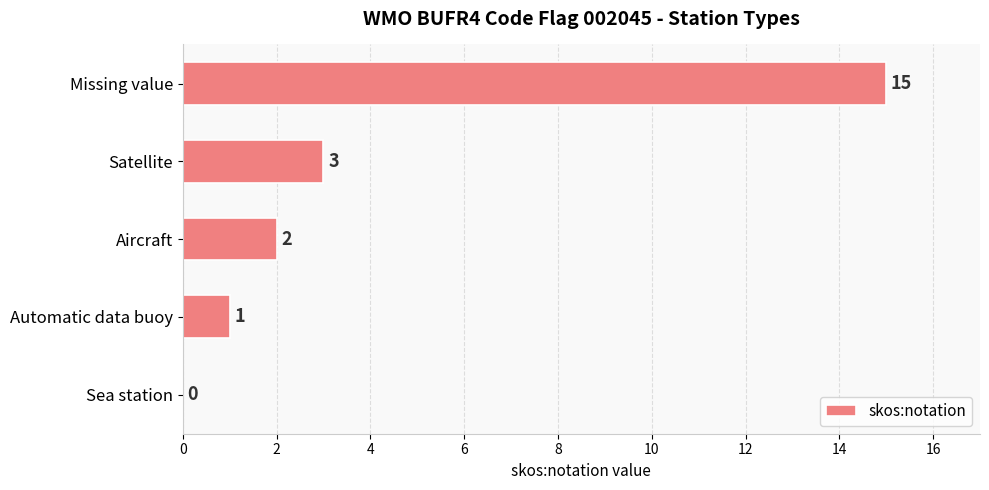

What is the greatest value displayed?

15